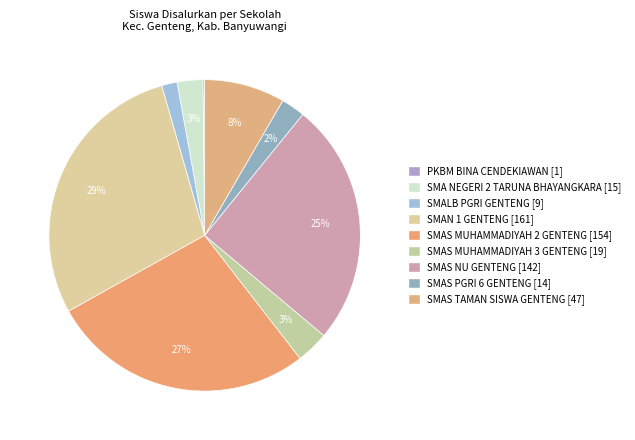

Which category has the smallest portion of the pie?

PKBM BINA CENDEKIAWAN